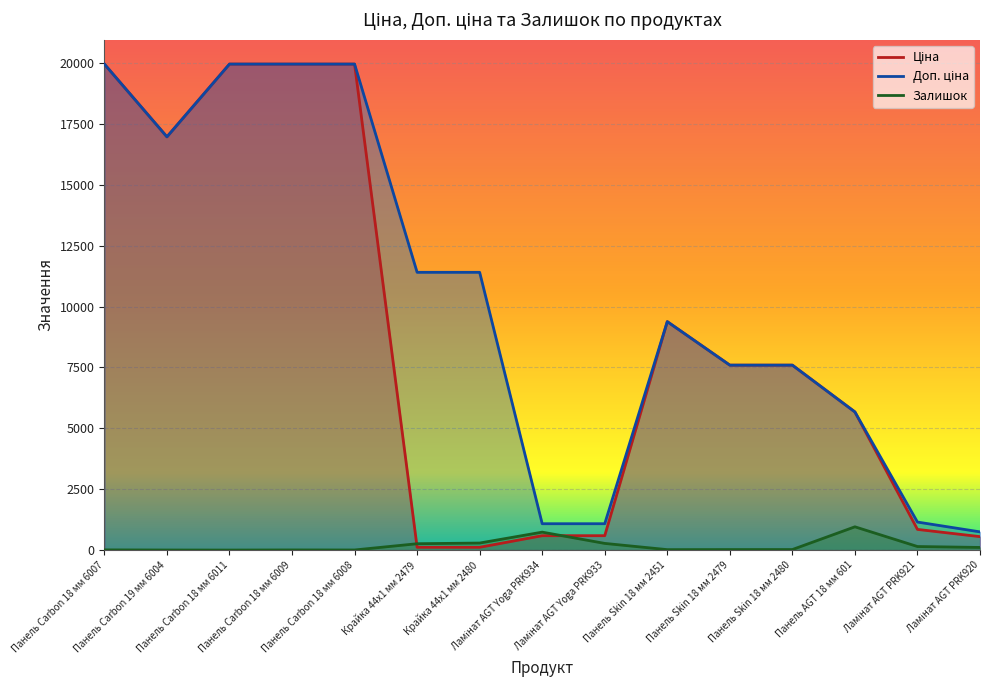

What position from the left is Ламінат AGT PRK921?

14